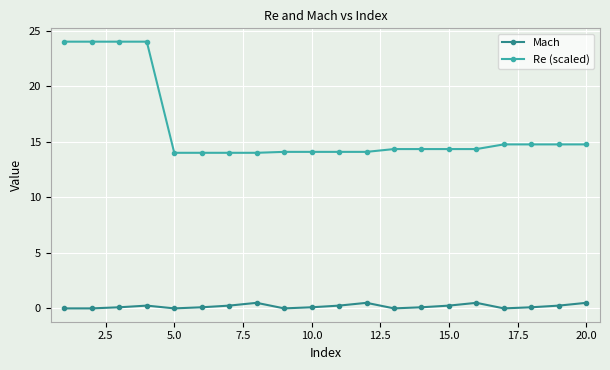

What are all the series names shown in the legend?

Mach, Re (scaled)